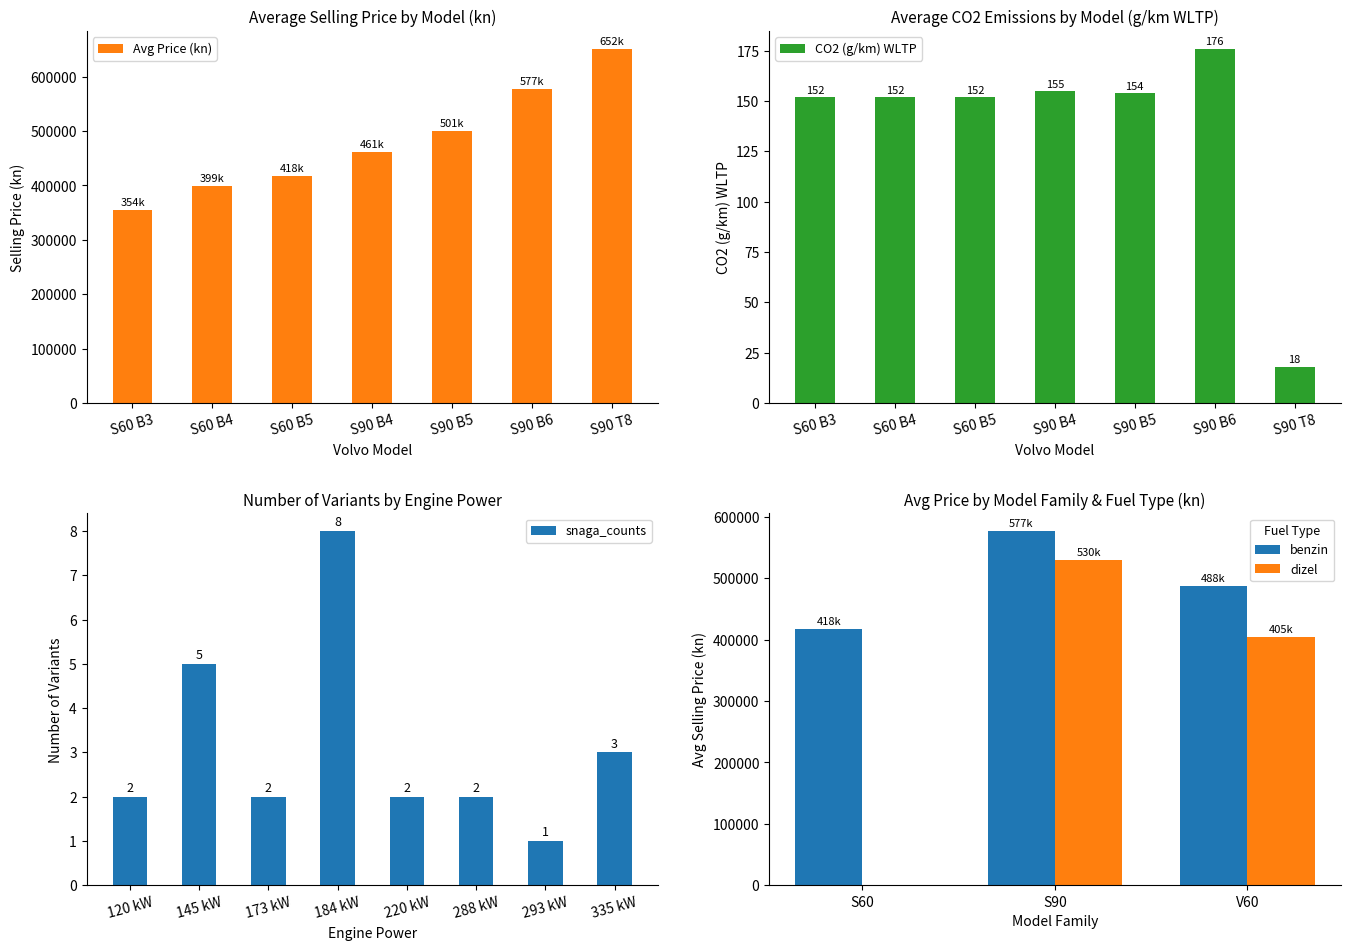

Which category has the lowest value across all series?

S90 T8